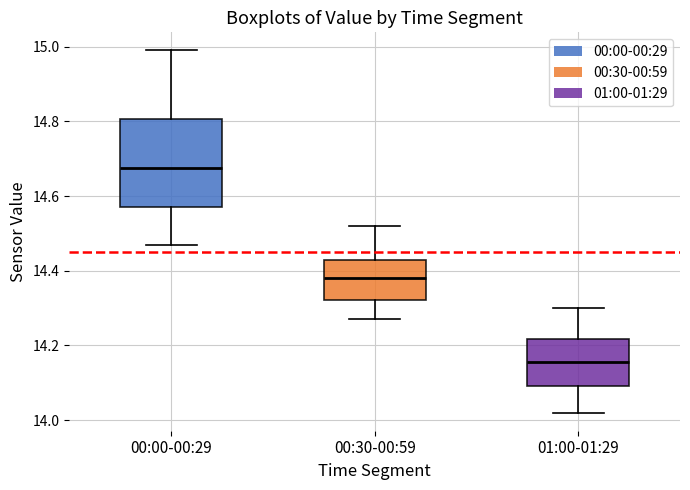

Comparing the boxes themselves (not the whiskers), which one is the tallest?

00:00-00:29